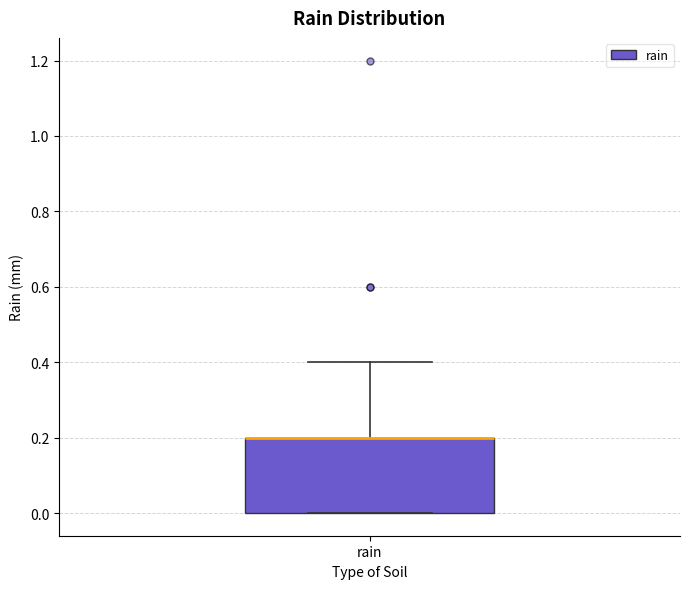

Transcribe this box plot: give where the median line is, the range the box spans, and where the two whiskers end, as read against the y-axis. The values are not printed on the chart, so give them approximately, as read against the axis.

median 0.2 (drawn on the box's upper edge), box 0.0 to 0.2, whiskers 0.0 to 0.4